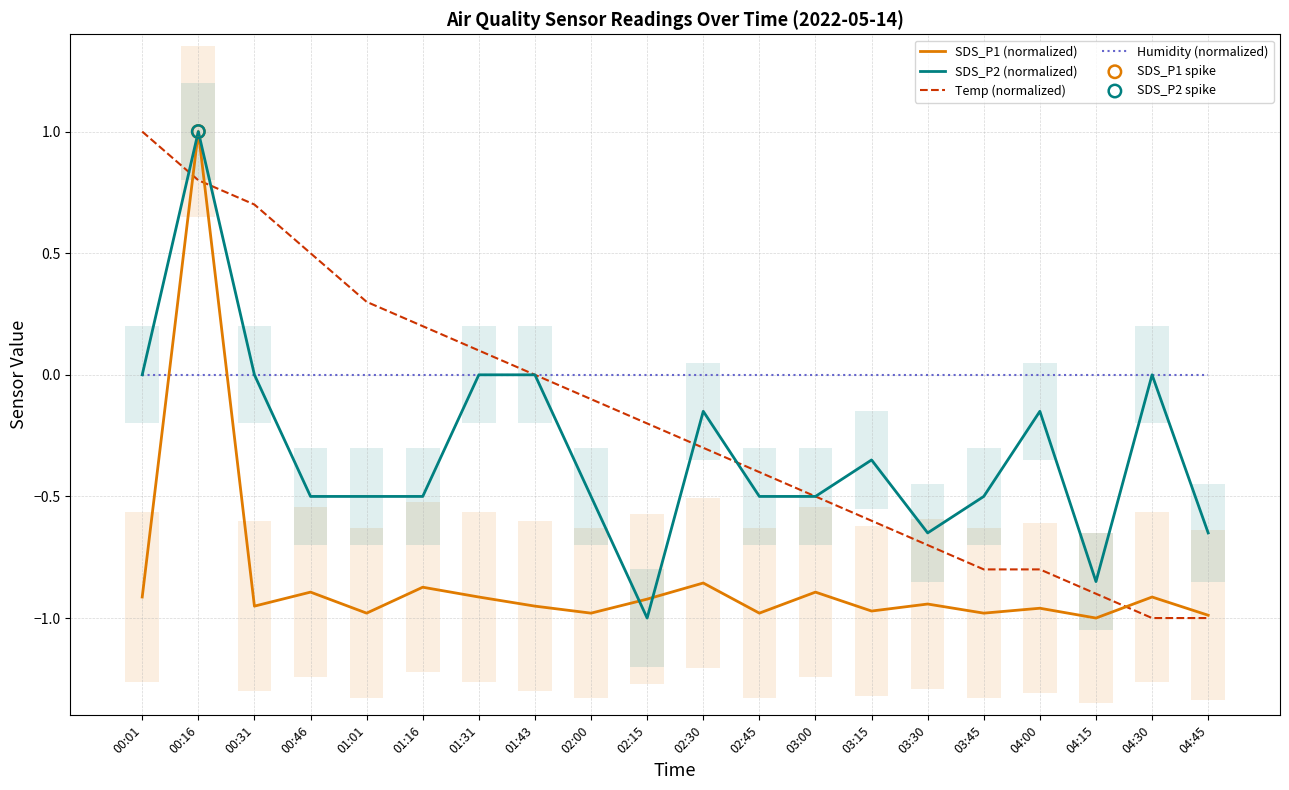

Which series has the largest total across all categories?

Humidity (normalized)